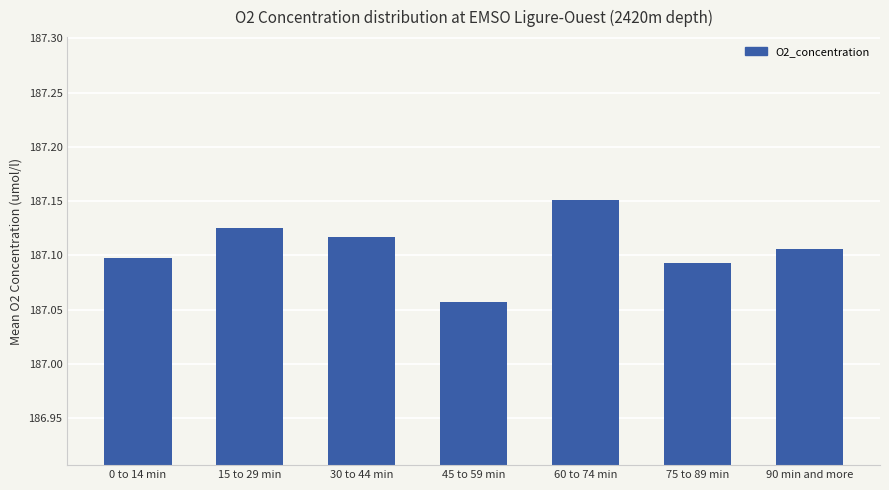

How many bars are there in total?

7